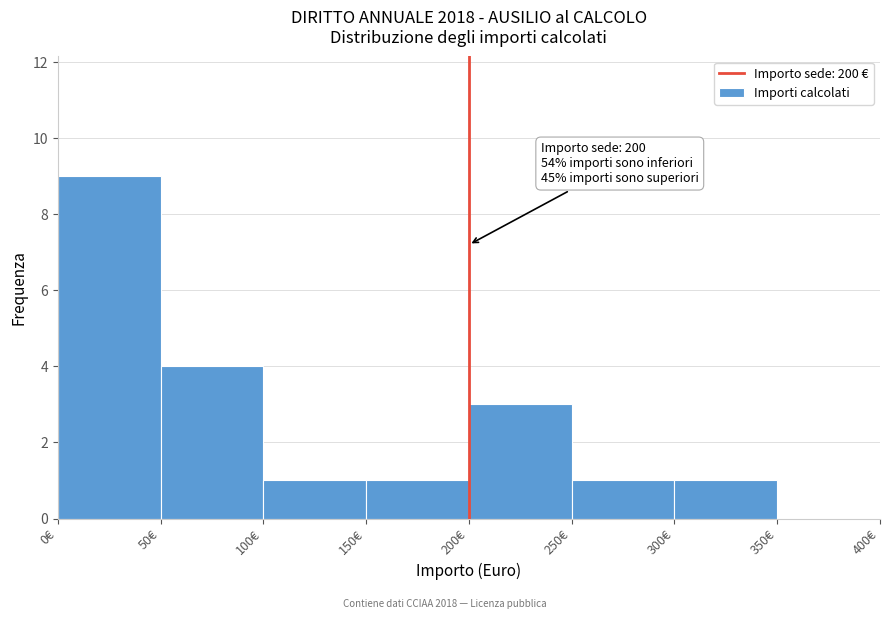

Which range on the x-axis has the tallest bar?

0 to 50